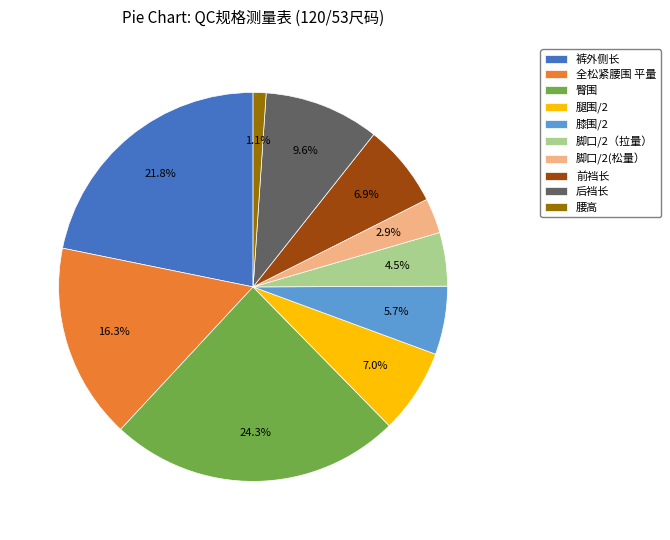

True or false: 前裆长 accounts for 7% of the total.

True